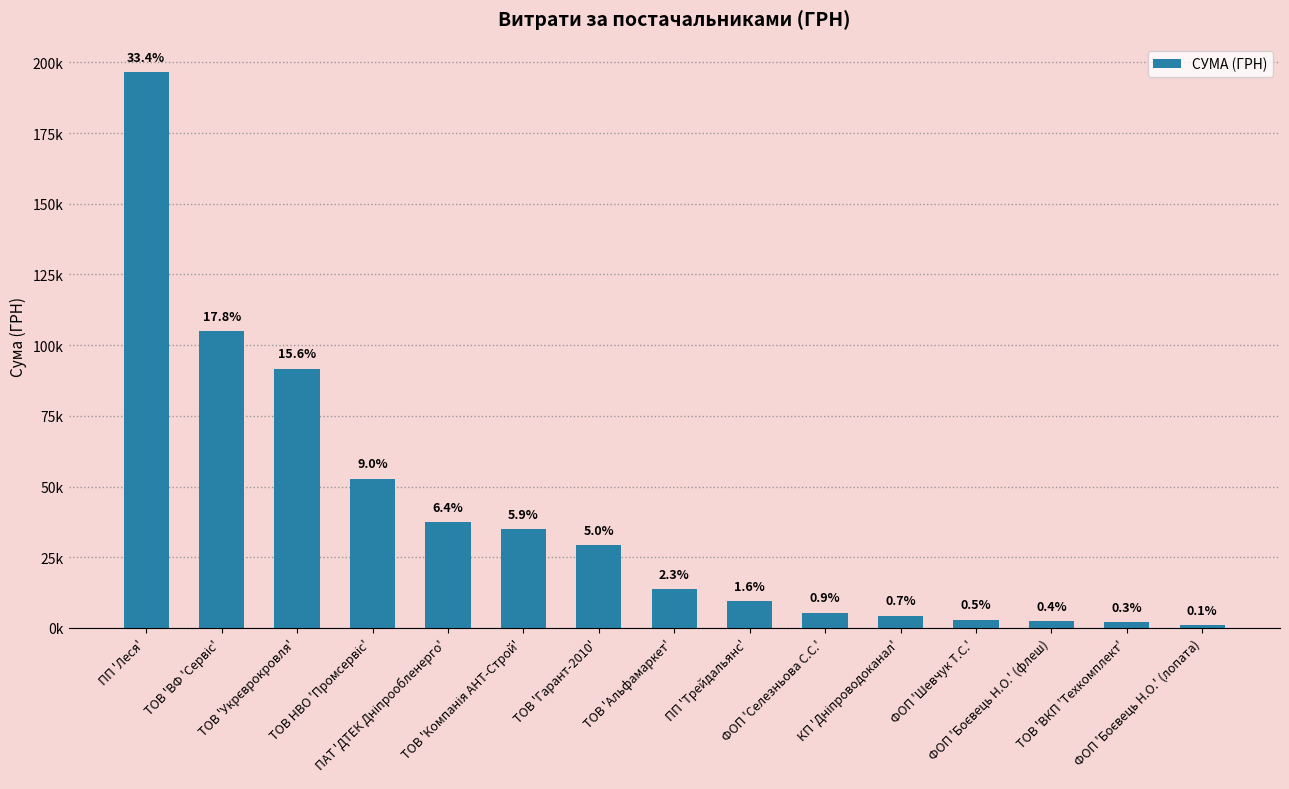

Read the value at ПП 'Трейдальянс'.

9498.0